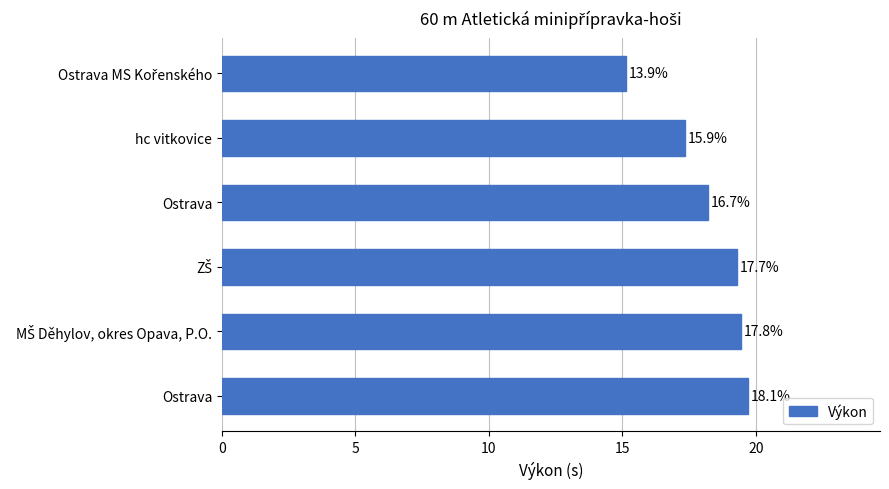

What is the average value?

18.2